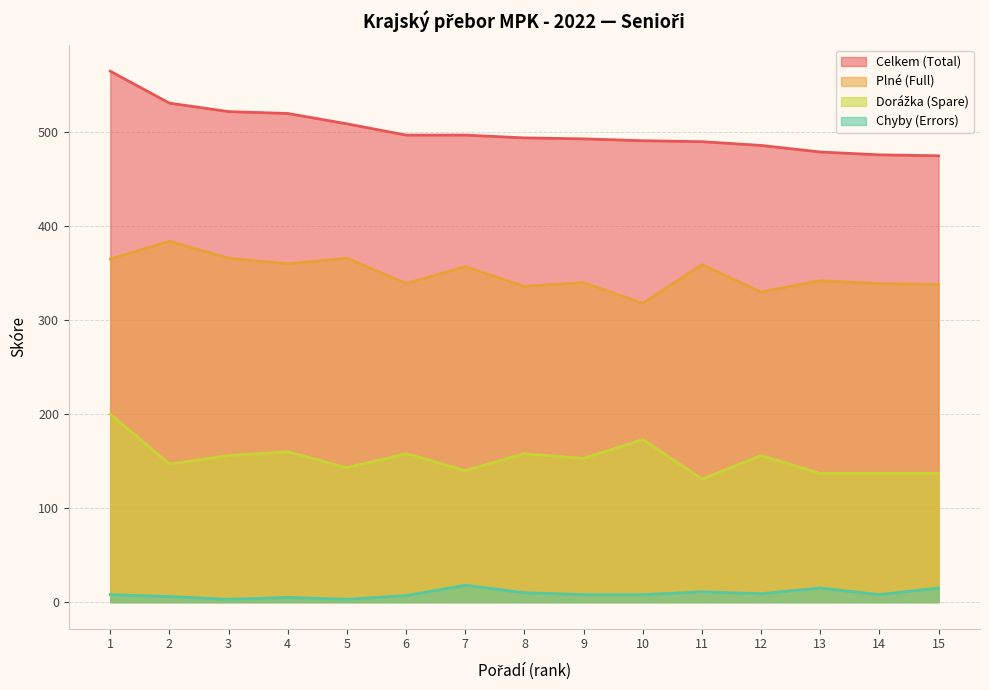

What is the difference between the maximum and minimum values in the Cel series?

90